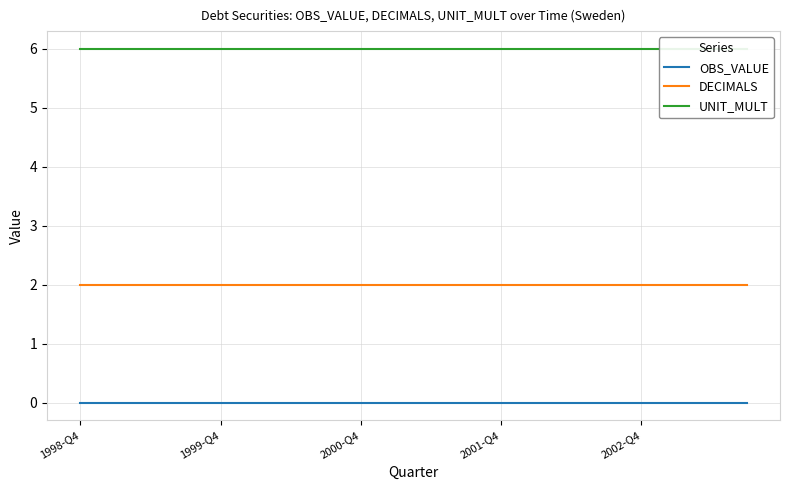

True or false: DECIMALS and OBS_VALUE cross at least once.

False